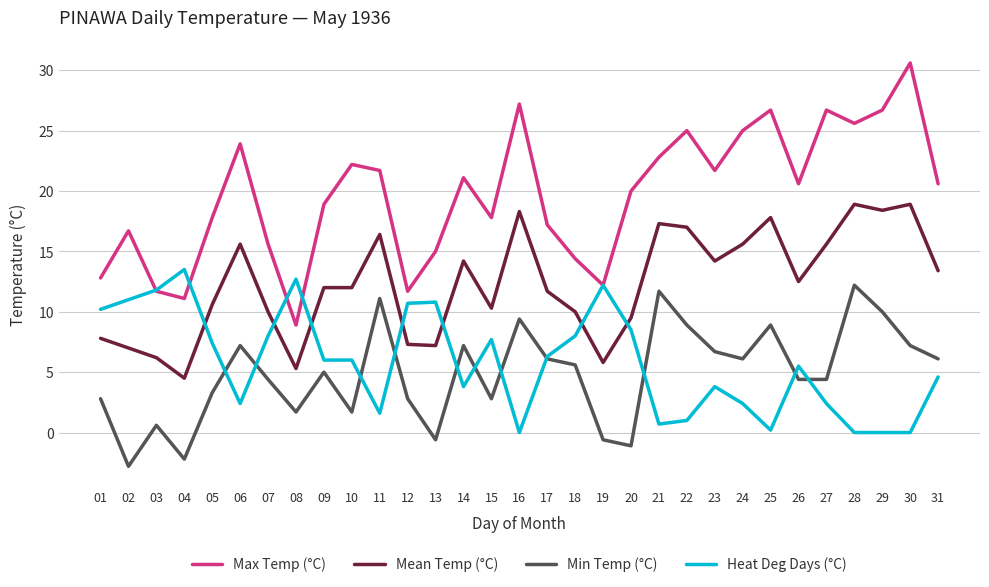

Where do Mean Temp (°C) and Heat Deg Days (°C) first cross each other?

04 and 05